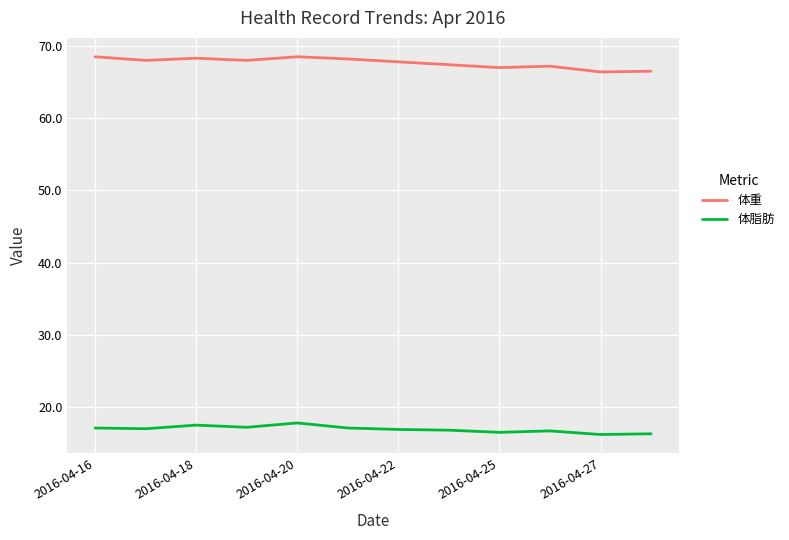

True or false: 体重 and 体脂肪 intersect in this chart.

False